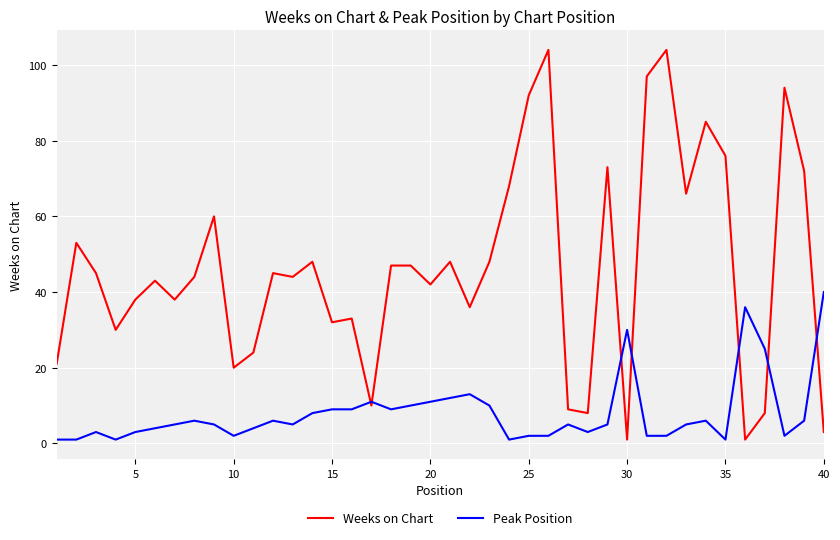

Which series has the largest range (max minus min)?

Weeks on Chart